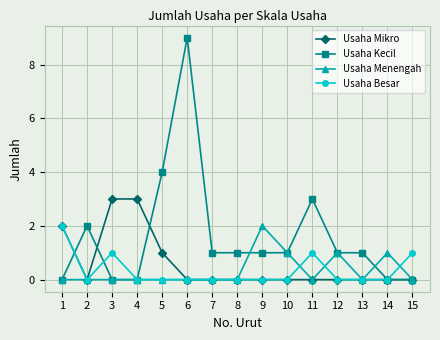

Which series has the largest range (max minus min)?

Usaha Kecil